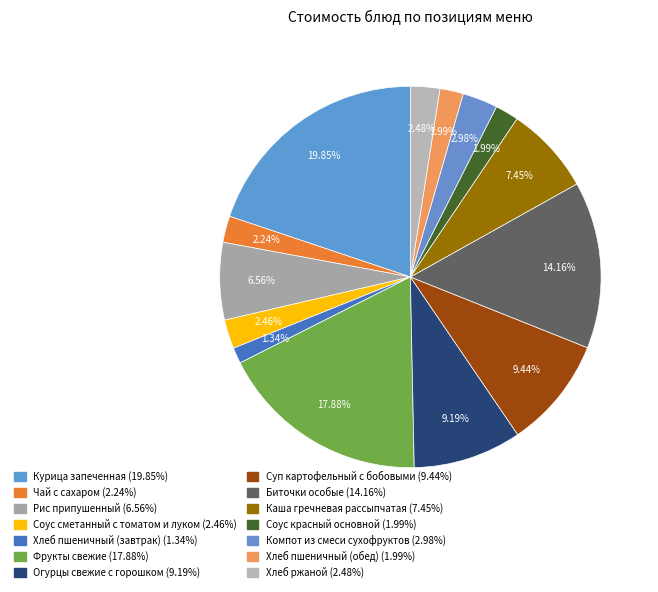

Which category has the biggest portion of the pie?

Курица запеченная